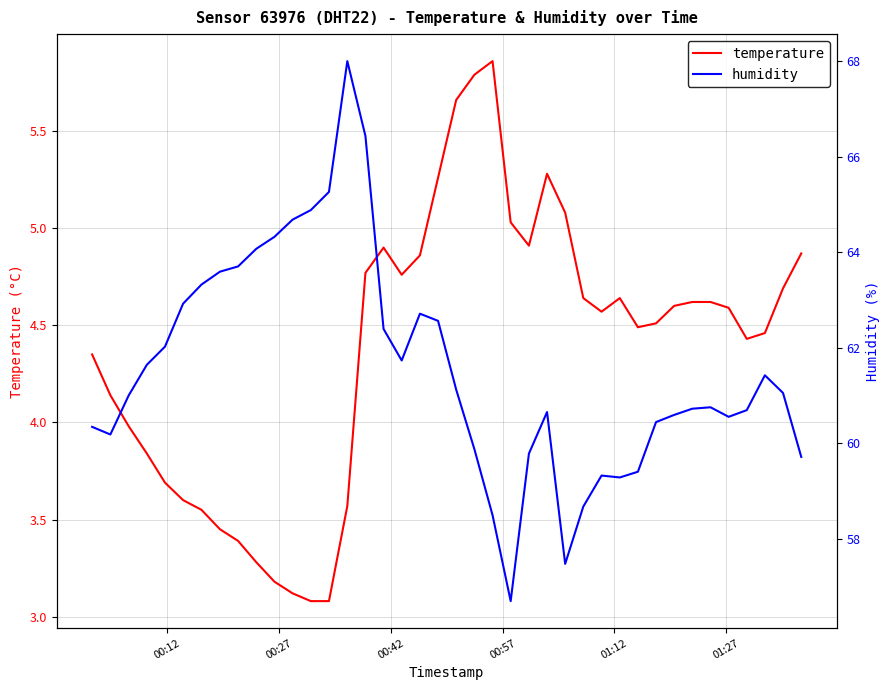

True or false: temperature has more than 1 interior local peaks.

True